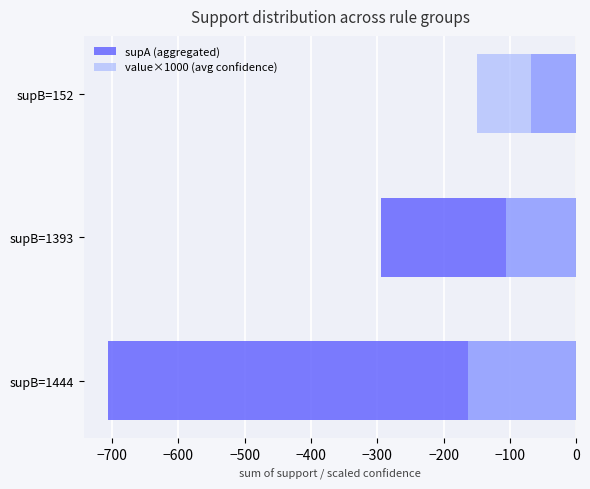

How many data points in value×1000 (avg confidence) are less than -149?

2